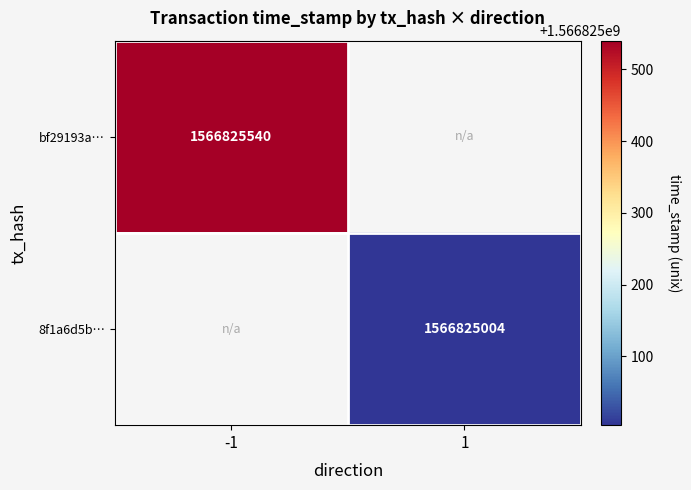

What is the greatest value displayed?

1566825540